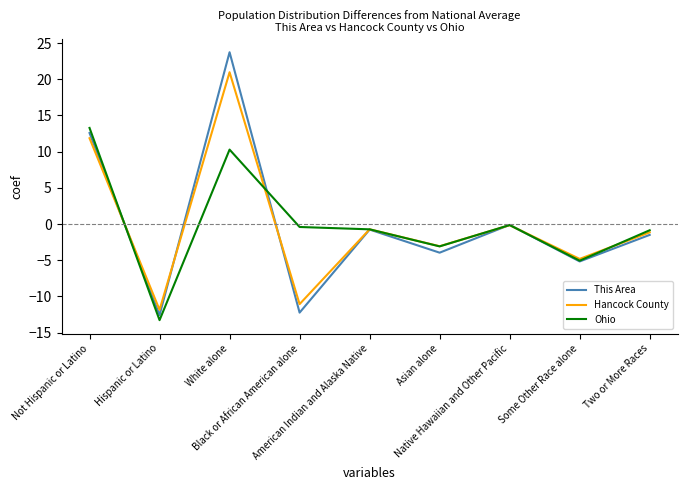

List the series in order of their peak value, lowest first.

Ohio, Hancock County, This Area